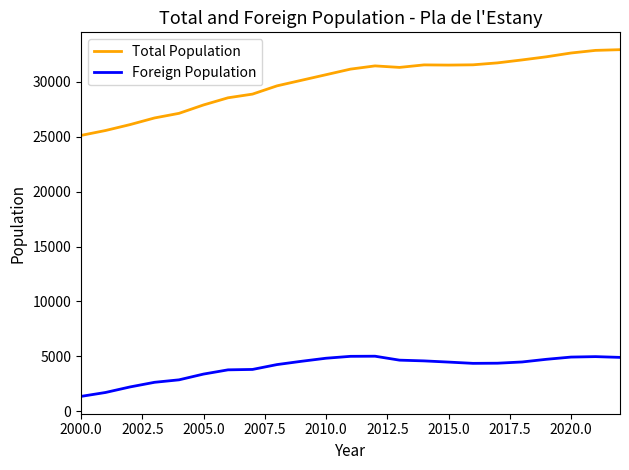

True or false: Total Population and Foreign Population cross at least once.

False